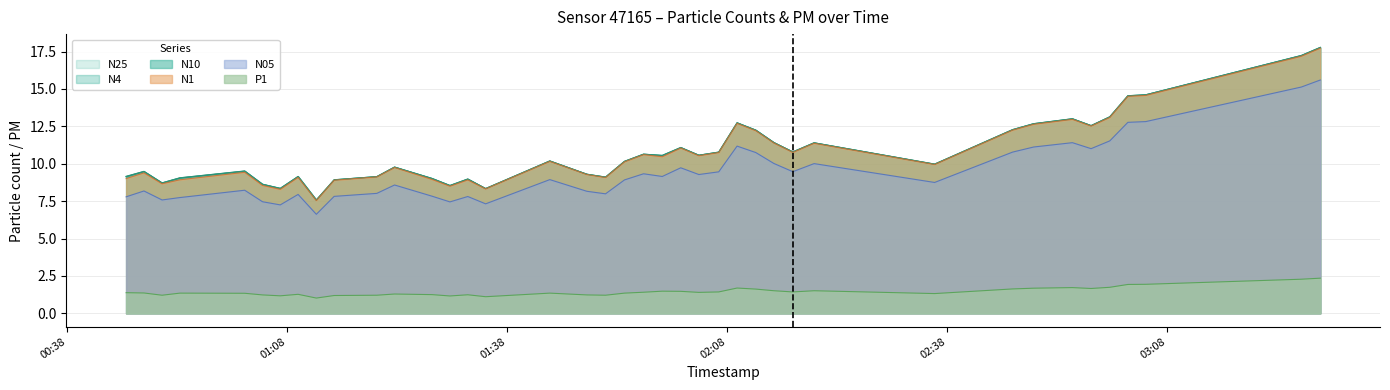

How many lines are shown in the chart?

6